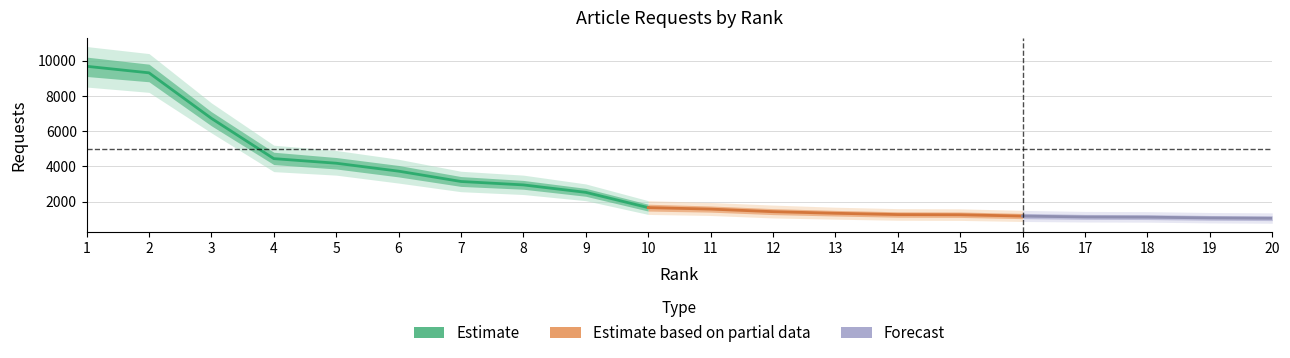

Which label corresponds to the largest value in the chart?

1